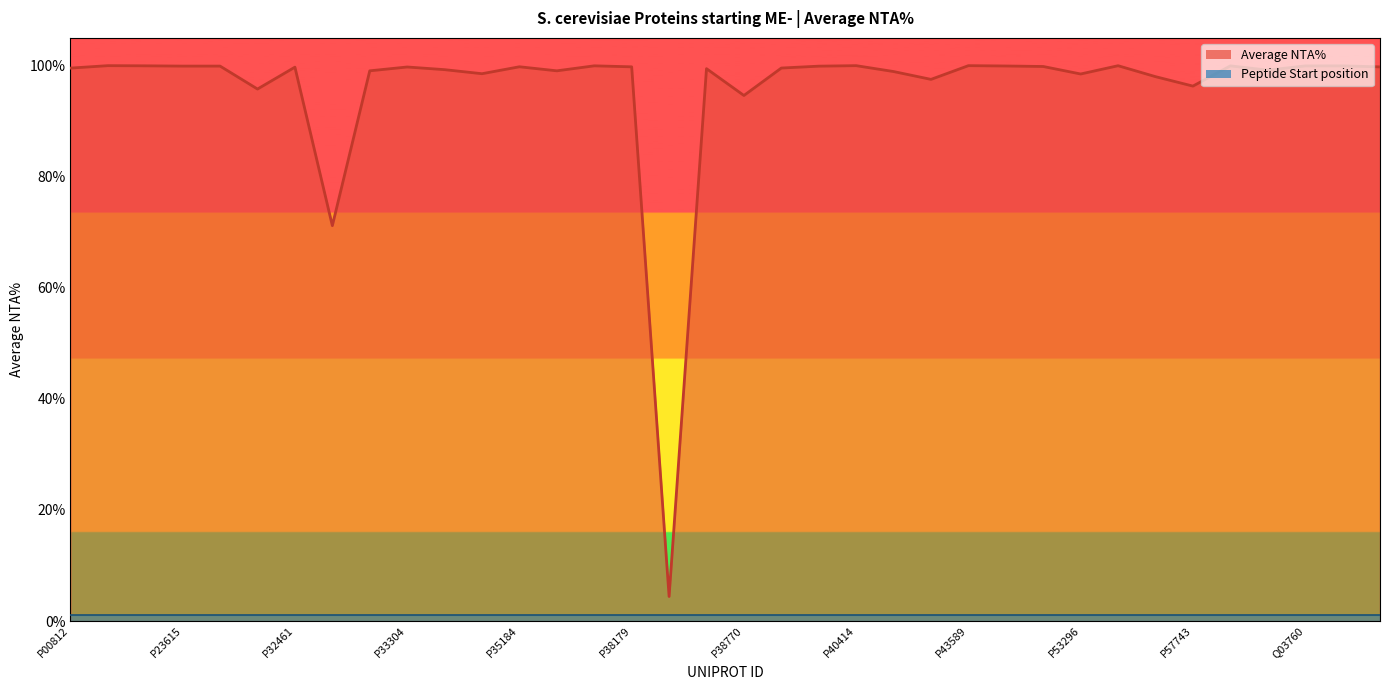

How many interior local peaks (higher than both neighbors) does the data have?

11